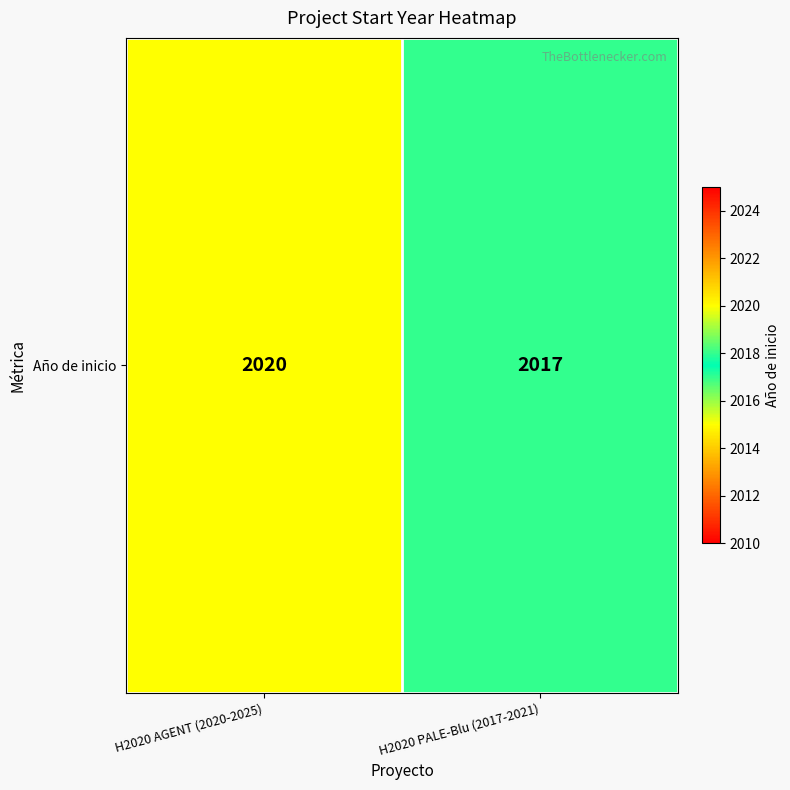

Reading left to right, extract all data points from this chart.

H2020 AGENT (2020-2025)=2020	H2020 PALE-Blu (2017-2021)=2017